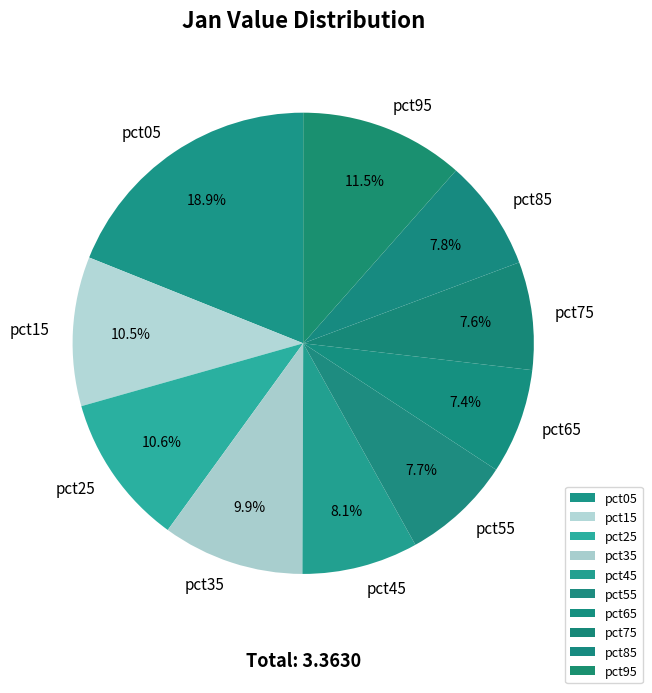

The pct15 slice represents 17% of the pie. True or false?

False